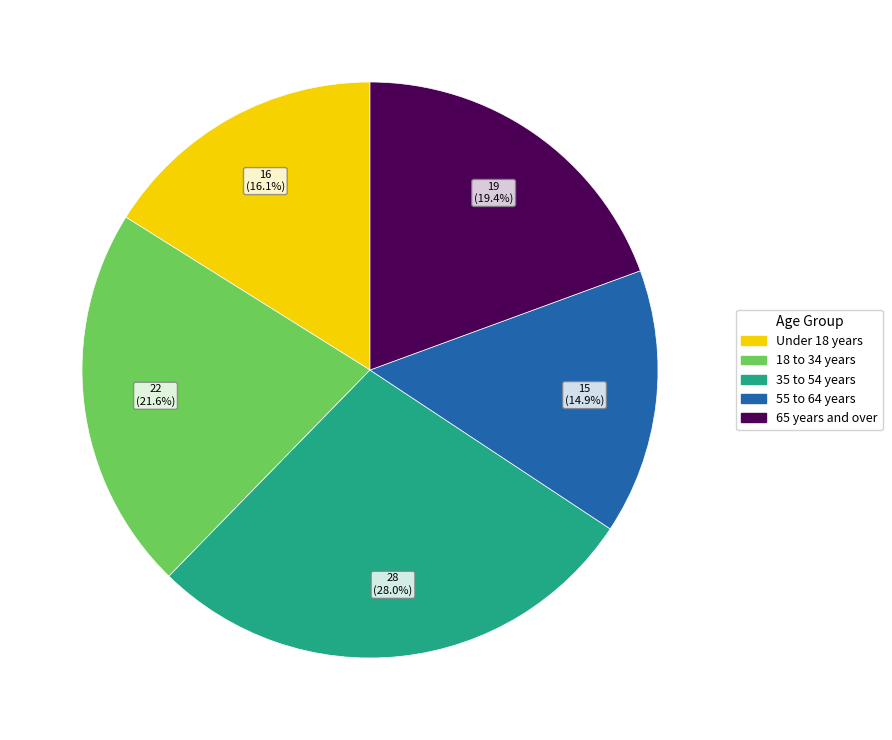

Rank the categories by value from highest to lowest.

35 to 54 years, 18 to 34 years, 65 years and over, Under 18 years, 55 to 64 years